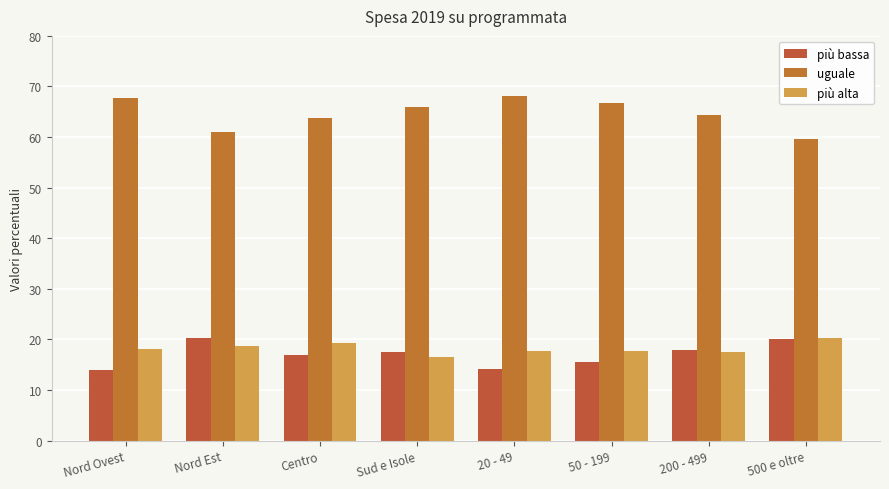

At which category does the chart reach its minimum across all series?

Nord Ovest